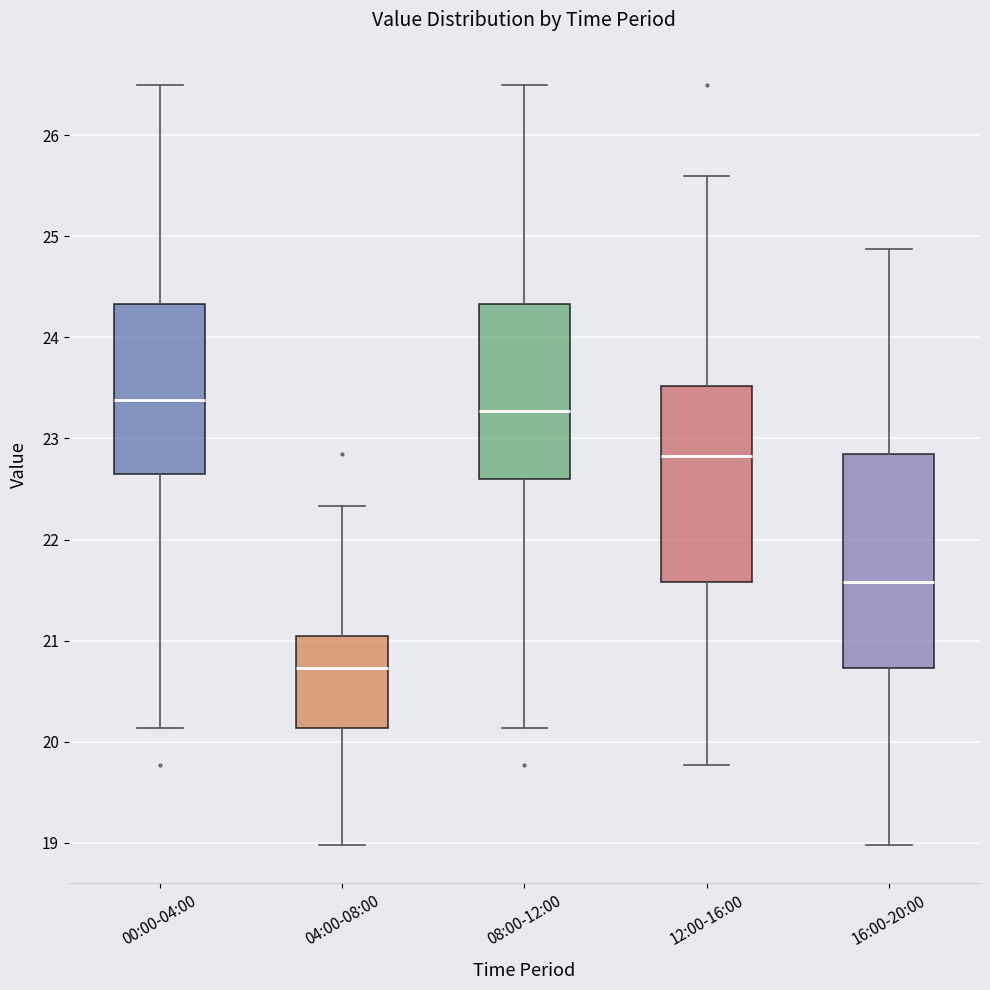

Where is the upper edge of the box for 16:00-20:00 on the y-axis? The values are not printed on the chart, so give them approximately, as read against the axis.

22.9